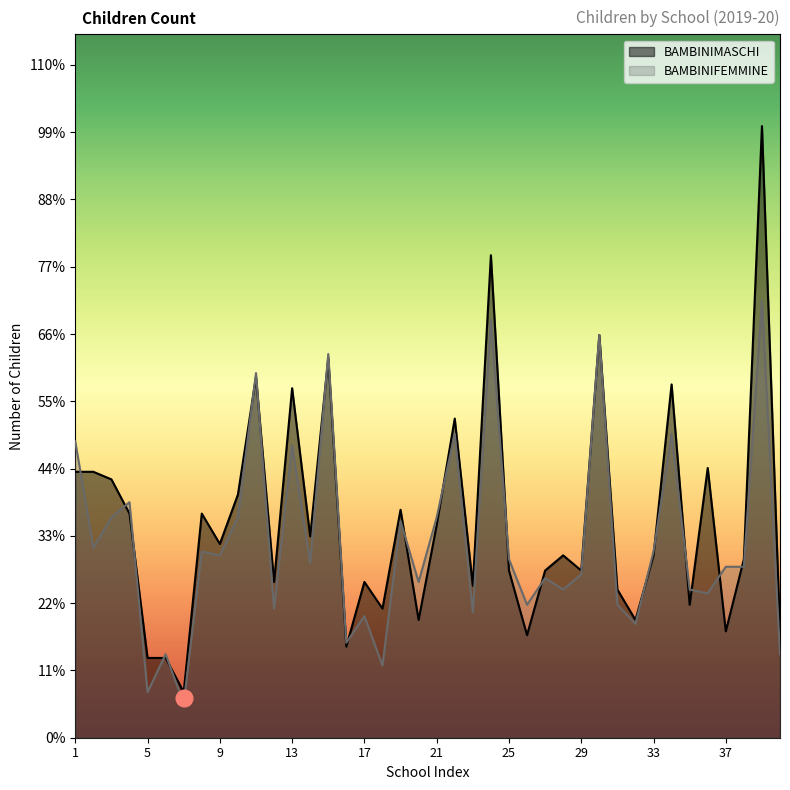

Reading left to right, transcribe all the data shown in this chart.

BAMBINIMASCHI: 1=70	2=70	3=68	4=59	5=21	6=21	7=12	8=59	9=51	10=64	11=95	12=41	13=92	14=53	15=100	16=24	17=41	18=34	19=60	20=31	21=56	22=84	23=40	24=127	25=44	26=27	27=44	28=48	29=44	30=106	31=39	32=31	33=48	34=93	35=35	36=71	37=28	38=47	39=161	40=28
BAMBINIFEMMINE: 1=78	2=50	3=58	4=62	5=12	6=22	7=9	8=49	9=48	10=58	11=96	12=34	13=77	14=46	15=101	16=25	17=32	18=19	19=57	20=41	21=58	22=80	23=33	24=110	25=47	26=35	27=42	28=39	29=43	30=106	31=35	32=30	33=49	34=80	35=39	36=38	37=45	38=45	39=115	40=22